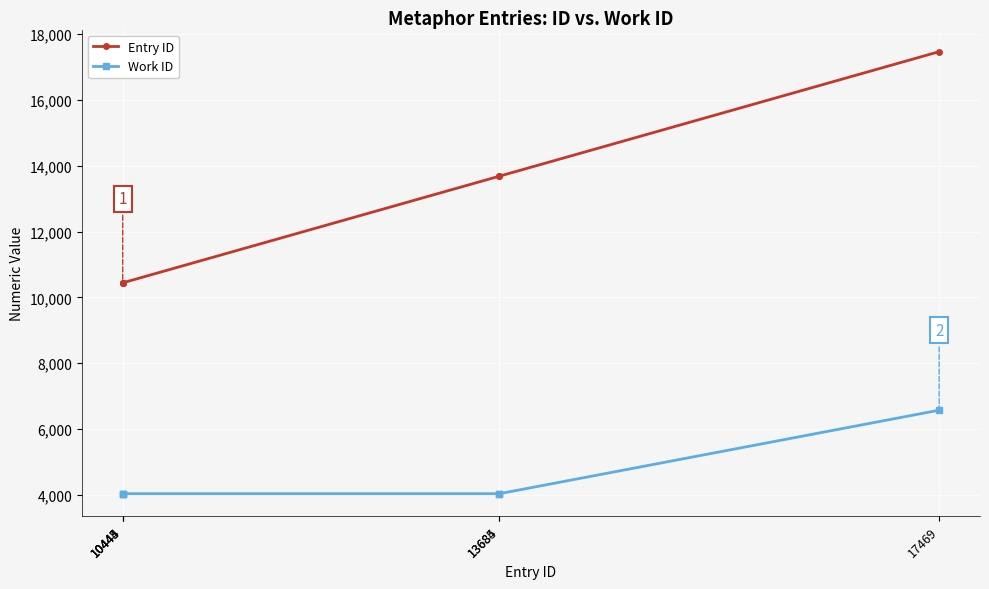

Which series has the largest total across all categories?

Entry ID